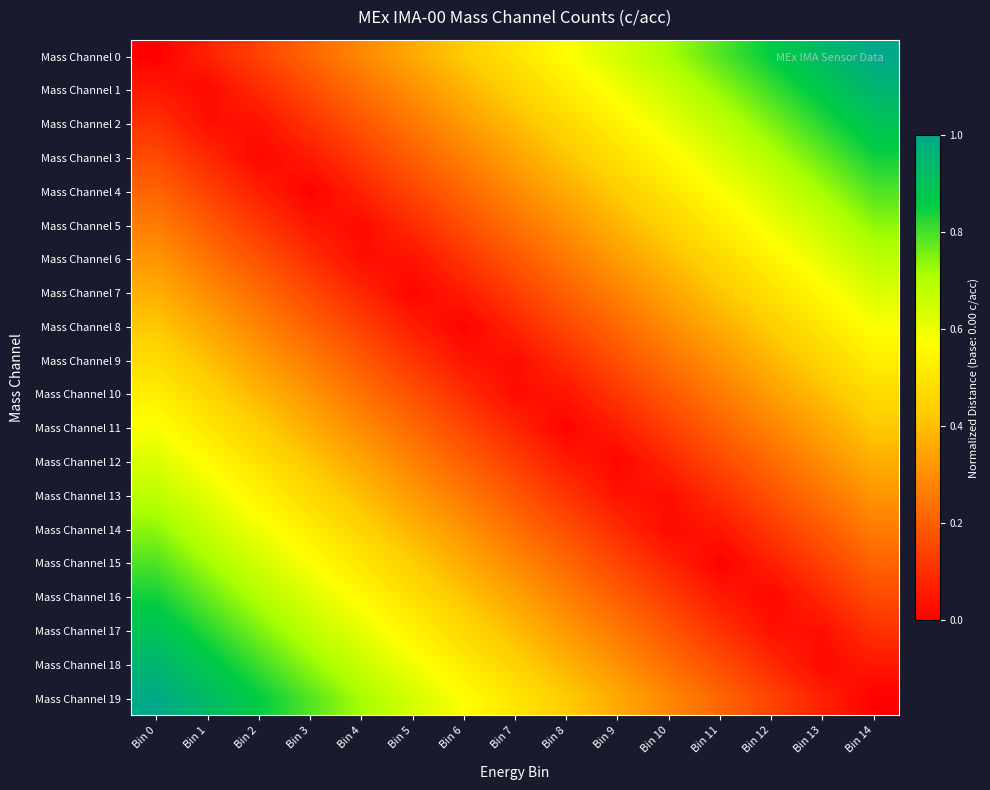

Which has a higher value, Bin 5 or Bin 10?

Bin 10